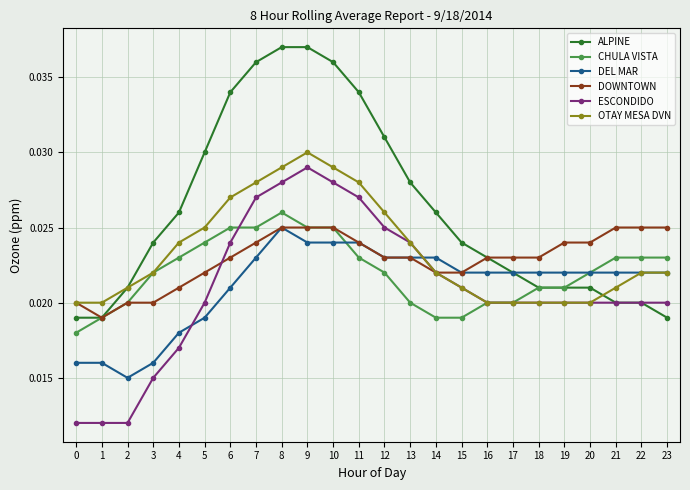

How many lines are shown in the chart?

6